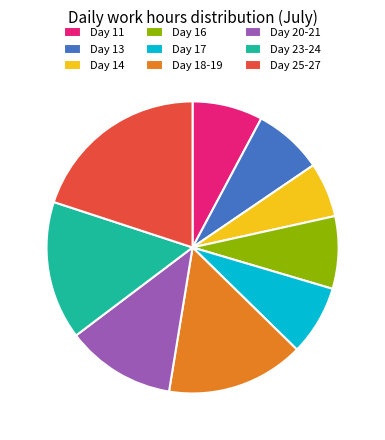

Is it true that Day 23-24 is 23% of the pie?

False